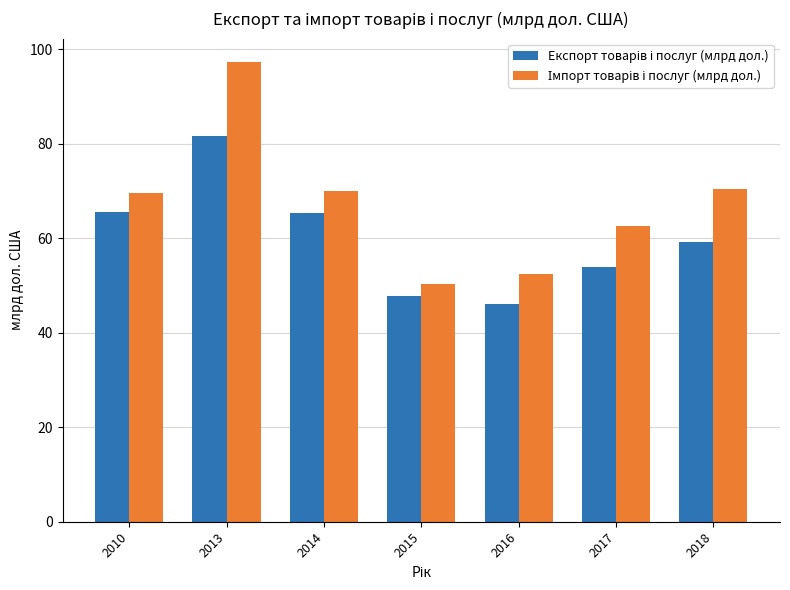

What is the difference between the highest and lowest values at 2014?

4.6